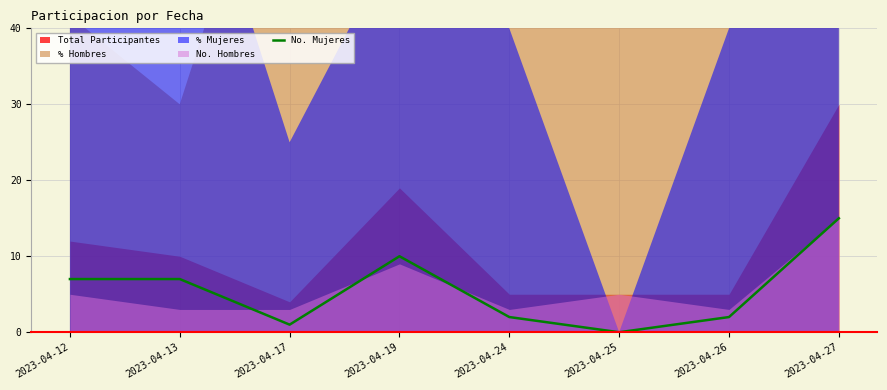

True or false: the data shows 11 at 2023-04-13.

False